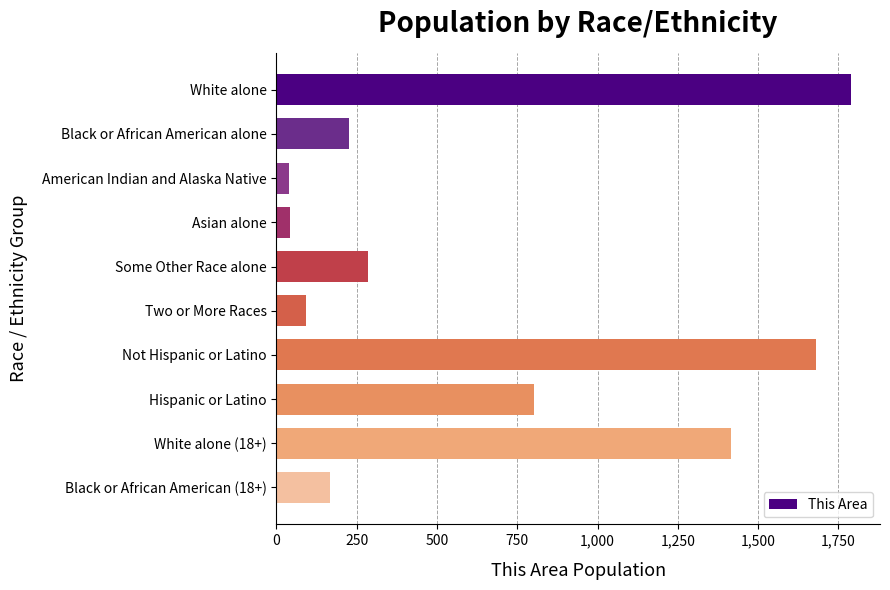

How many series are shown in this chart?

1